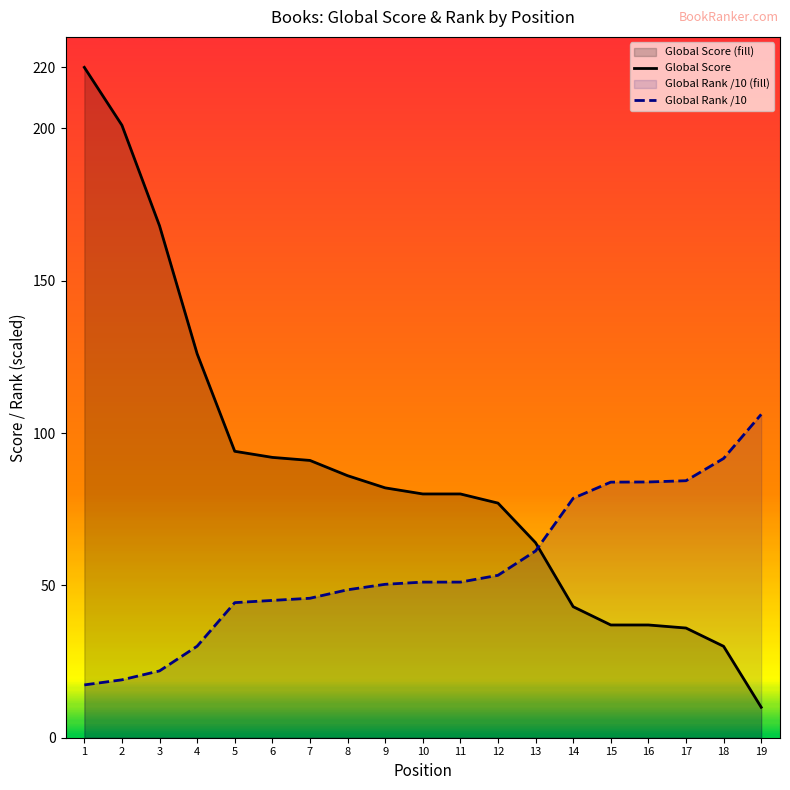

Reading right to left, transcribe all the data shown in this chart.

Global Score: 10.0	30.0	36.0	37.0	37.0	43.0	64.0	77.0	80.0	80.0	82.0	86.0	91.0	92.0	94.0	126.0	168.0	201.0	220.0
Global Rank /10: 106.1	91.7	84.3	83.9	83.9	78.6	61.3	53.3	51.1	51.1	50.4	48.5	45.8	45.1	44.3	30.0	21.9	19.0	17.3